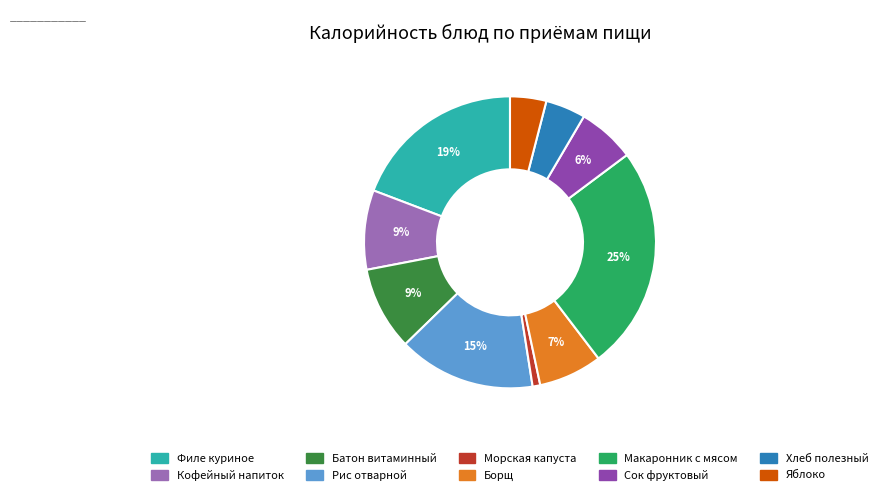

To the nearest percent, what is the average slice percentage?

10%